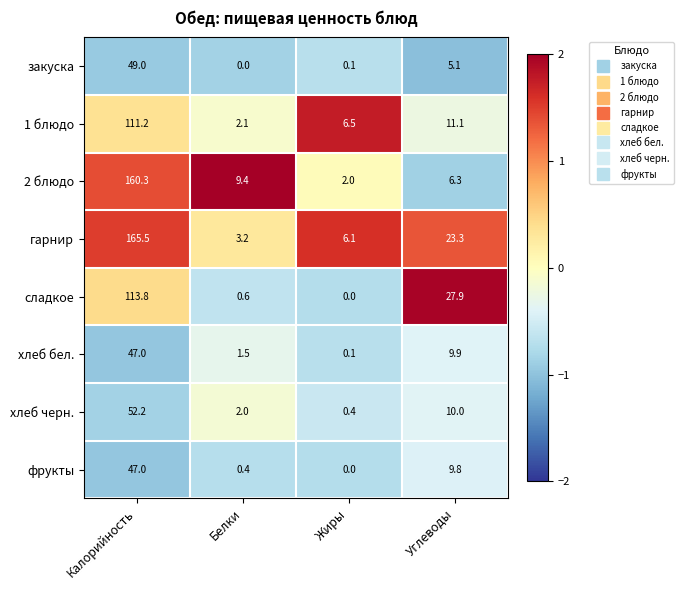

Between Жиры and Углеводы, which series saw the biggest shift?

сладкое